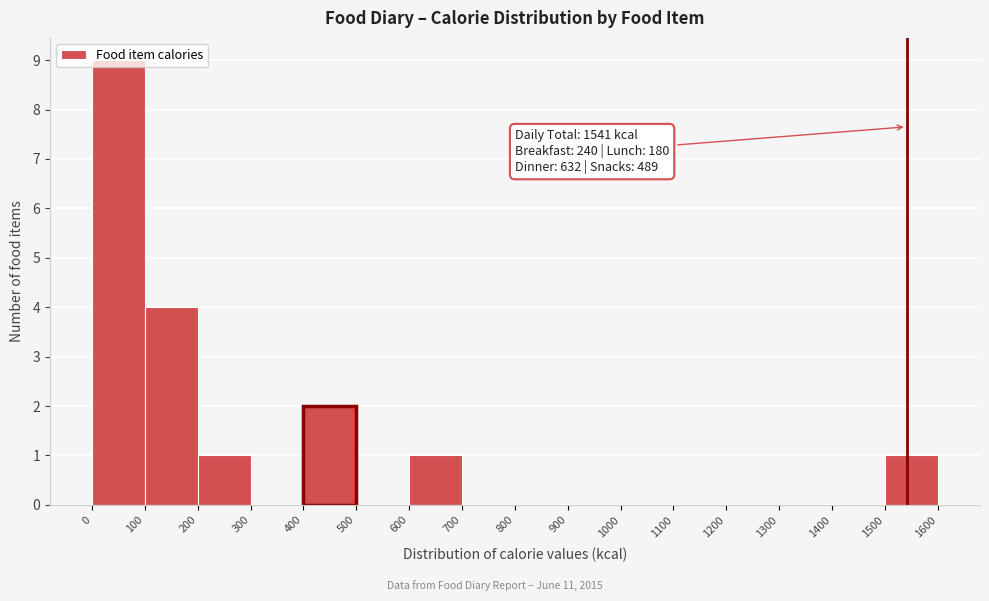

Over which range of the x-axis is the bar tallest?

0 to 100